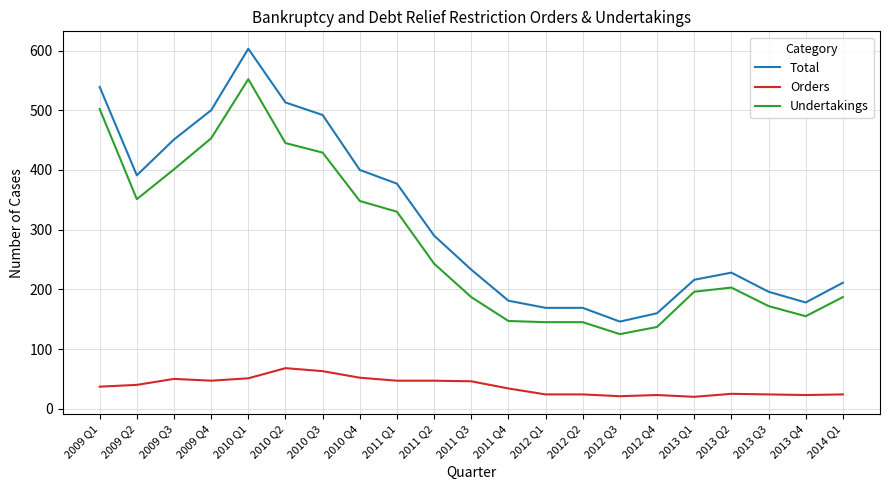

What position from the right is 2009 Q2?

20